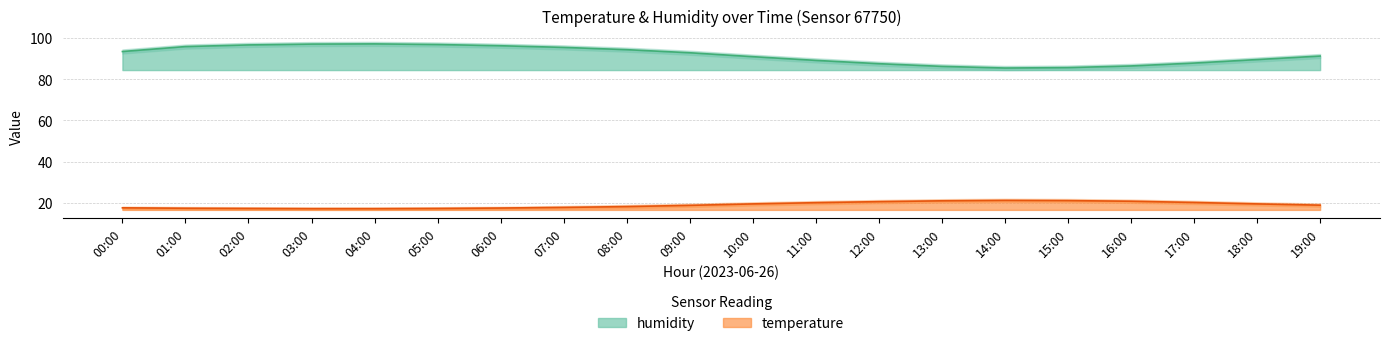

In humidity, how many points are higher than both neighbors (excluding endpoints)?

1